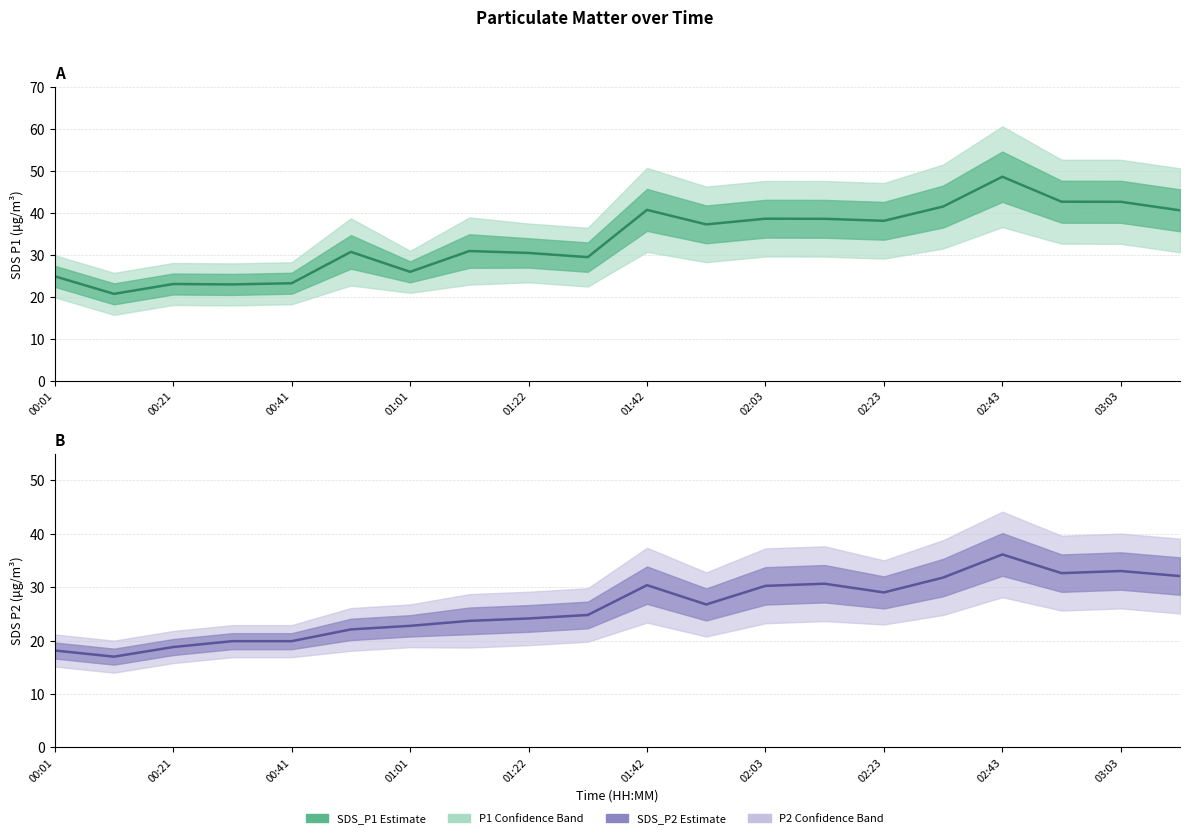

Read the SDS_P1 value at 03:03.

42.6